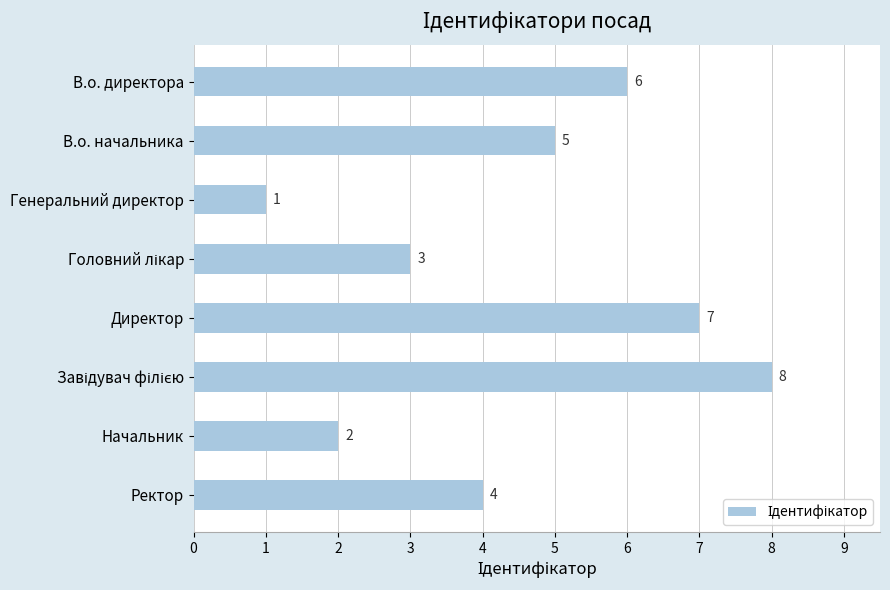

What is the greatest value displayed?

8